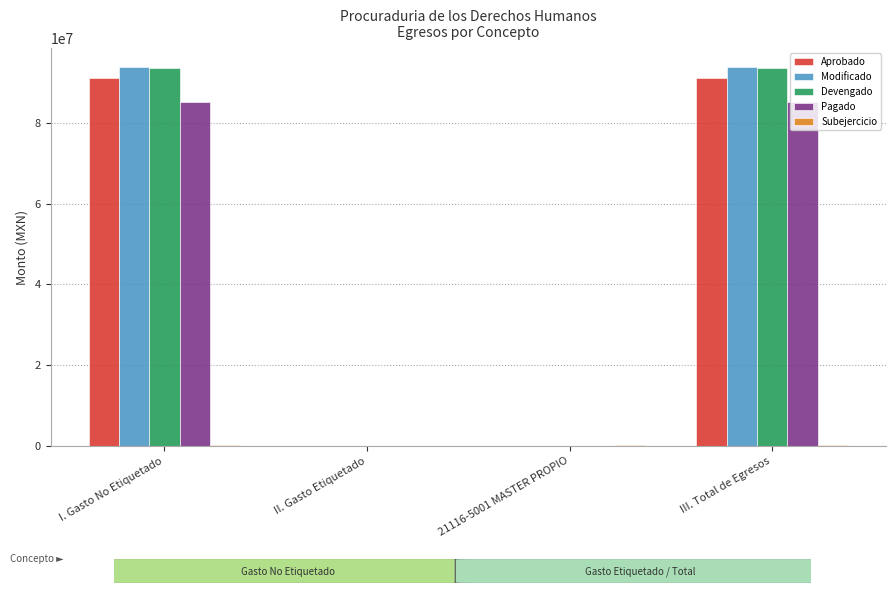

What is the sum of all Modificado values?

187614344.9